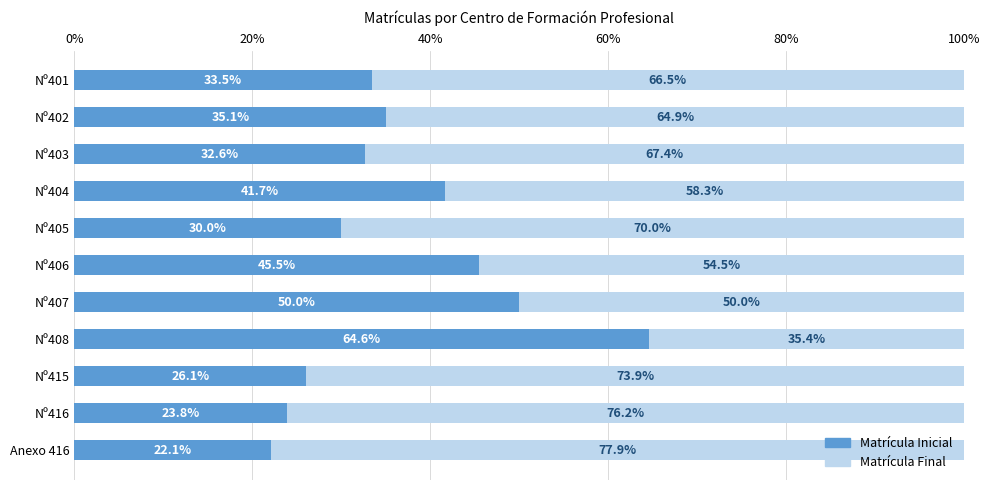

Is it true that Matrícula Inicial equals 36.0 at Nº416?

False